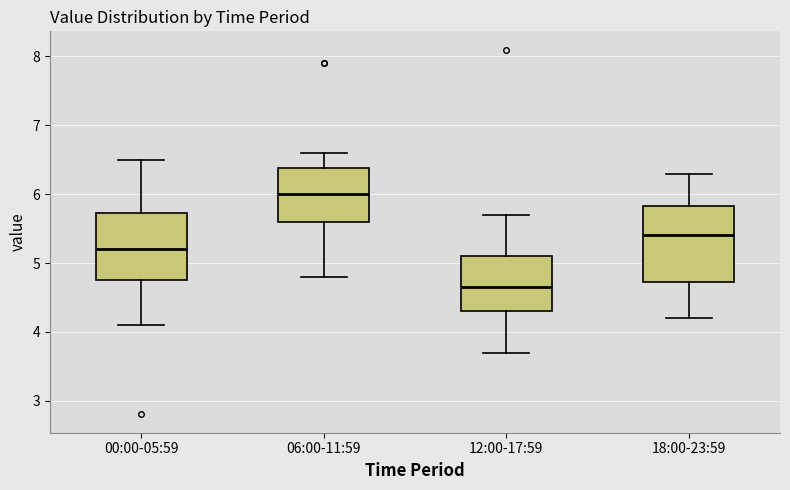

Reading left to right, read every box against the y-axis: the position of its median line, the range the box covers, and the ends of its whiskers. The values are not printed on the chart, so give them approximately, as read against the axis.

00:00-05:59: median 5.2, box 4.8 to 5.7, whiskers 4.1 to 6.5
06:00-11:59: median 6.0, box 5.6 to 6.4, whiskers 4.8 to 6.6
12:00-17:59: median 4.7, box 4.3 to 5.1, whiskers 3.7 to 5.7
18:00-23:59: median 5.4, box 4.7 to 5.8, whiskers 4.2 to 6.3